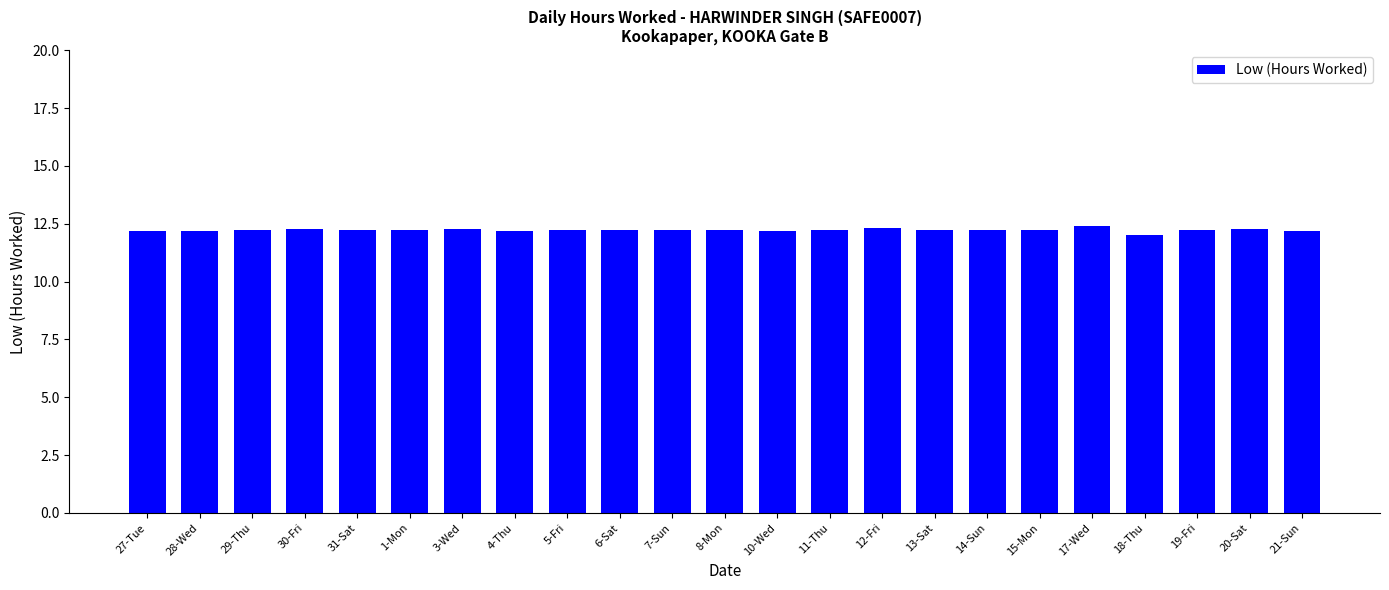

What is the maximum value shown in the chart?

12.4